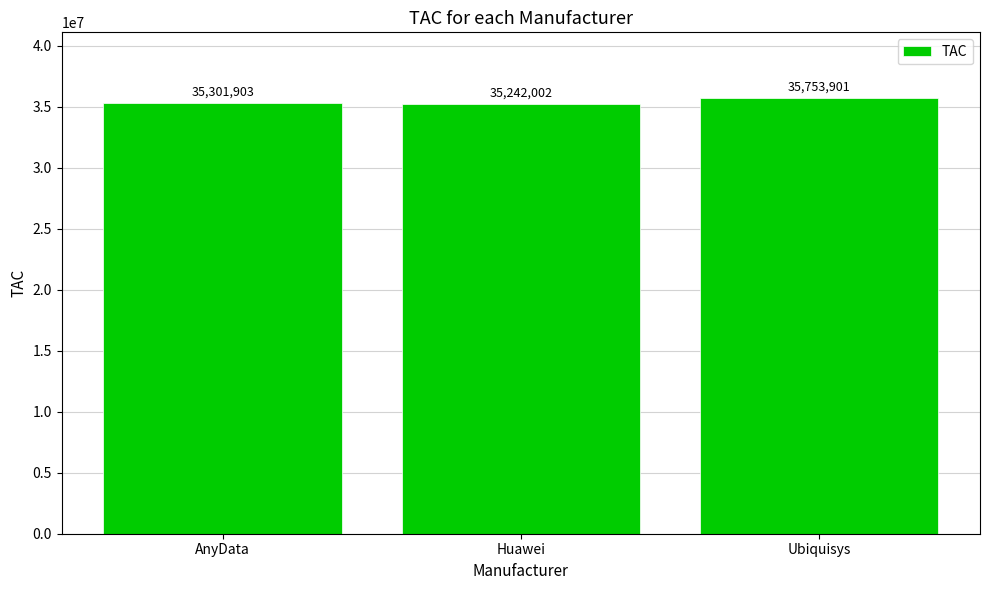

What is the label of the 2nd bar from the right?

Huawei